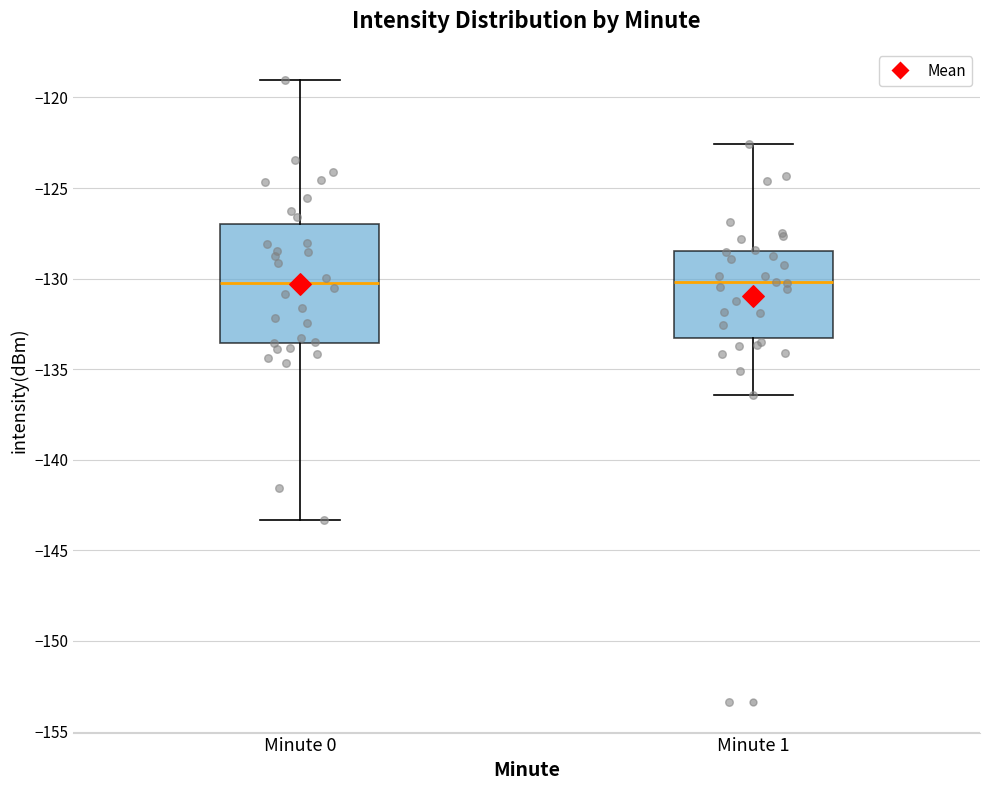

Reading left to right, read every box against the y-axis: the position of its median line, the range the box covers, and the ends of its whiskers. The values are not printed on the chart, so give them approximately, as read against the axis.

Minute 0: median -130.0, box -133.5 to -127.0, whiskers -143.5 to -119.0
Minute 1: median -130.0, box -133.5 to -128.5, whiskers -136.5 to -122.5